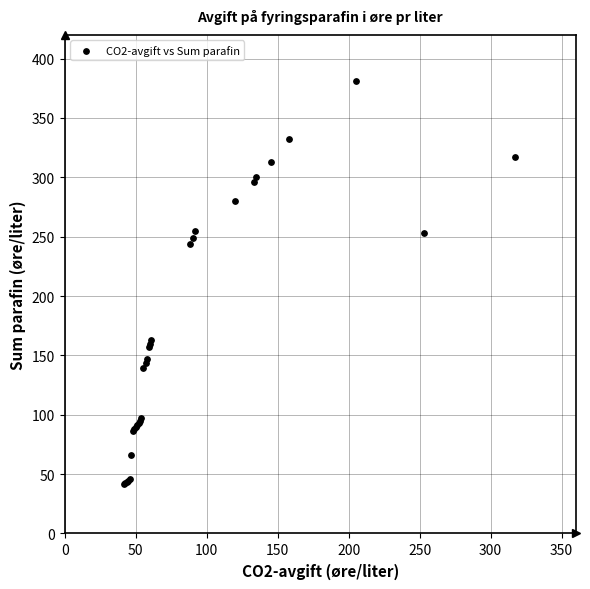

What Y value in the scatter plot is closest to 211?

243.7